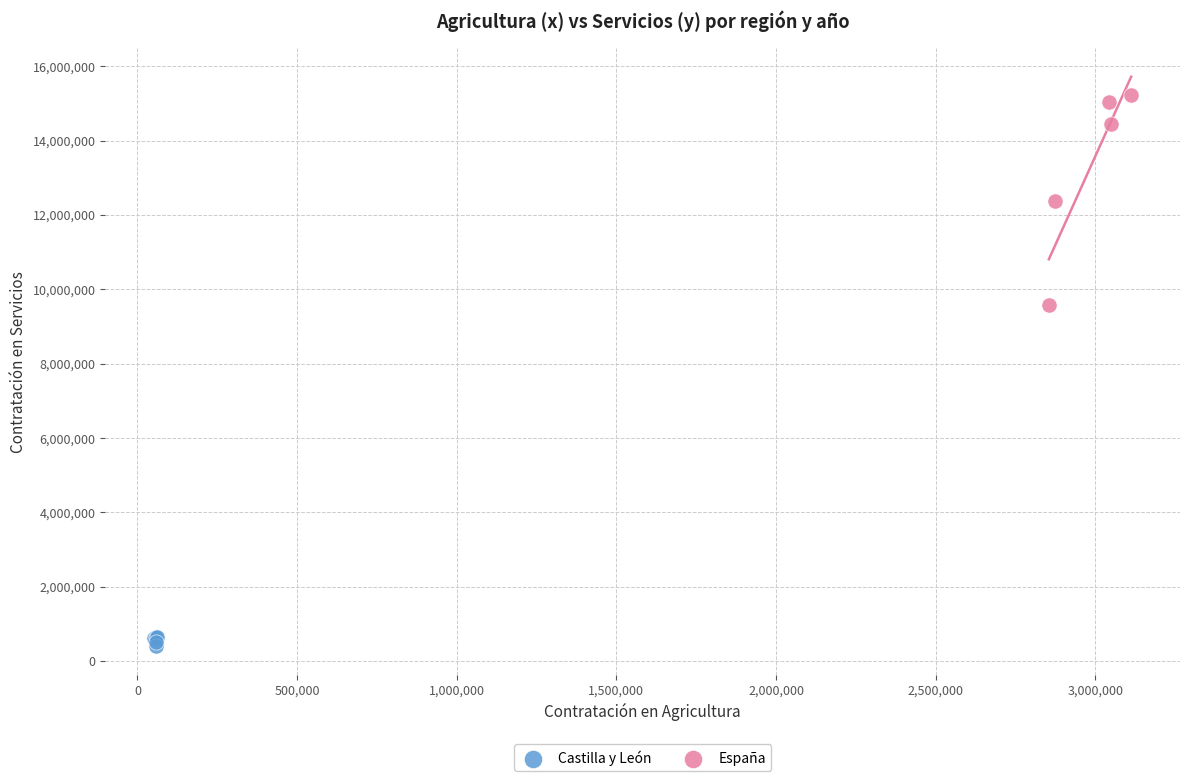

What are all the series names shown in the legend?

Castilla y León, España